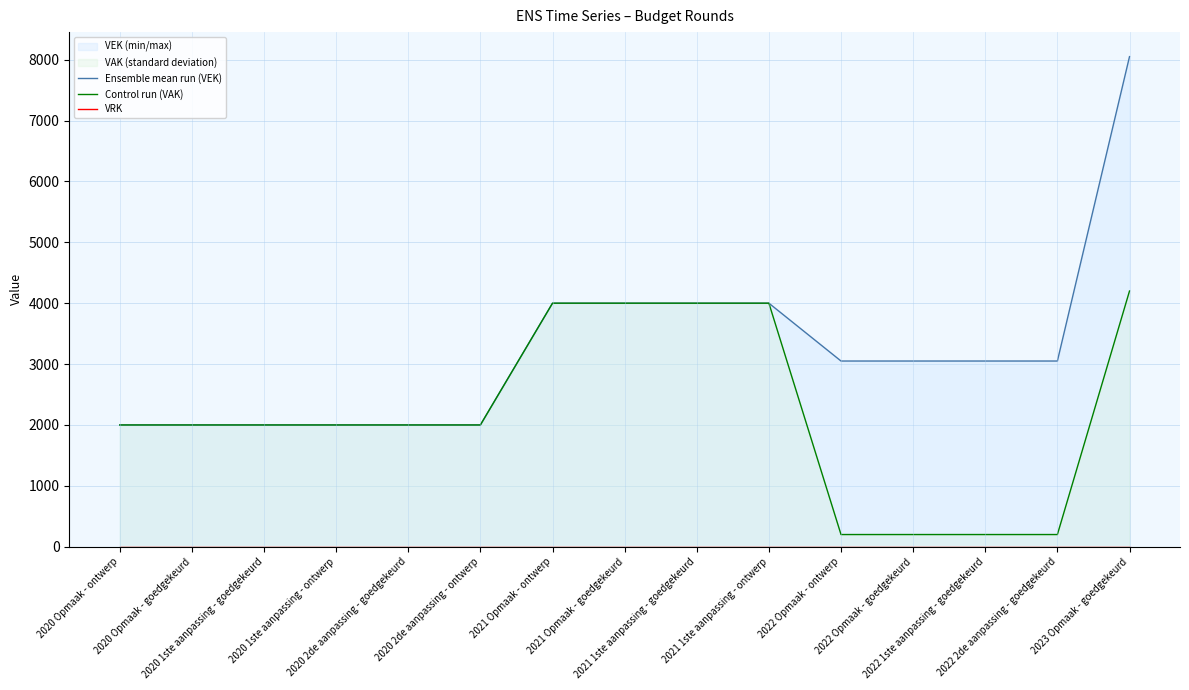

Is the value of Control run (VAK) at 2020 1ste aanpassing - ontwerp greater than the value of VRK at 2021 Opmaak - goedgekeurd?

Yes